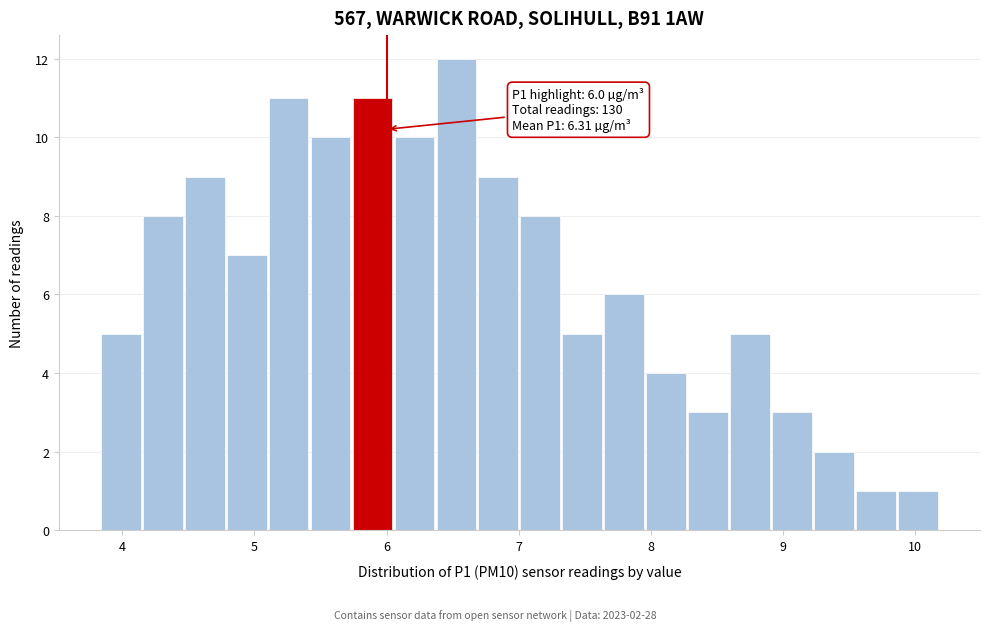

Read against the x-axis, roughly where is the centre of the tallest bar?

6.5